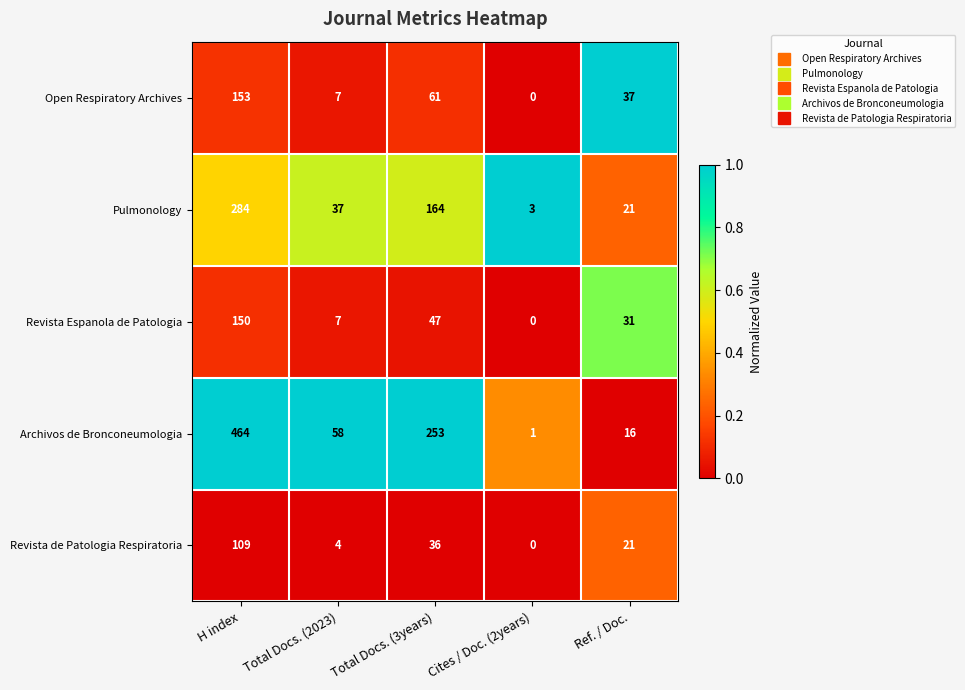

List the series in order of their peak value, highest first.

Archivos de Bronconeumologia, Pulmonology, Open Respiratory Archives, Revista Espanola de Patologia, Revista de Patologia Respiratoria